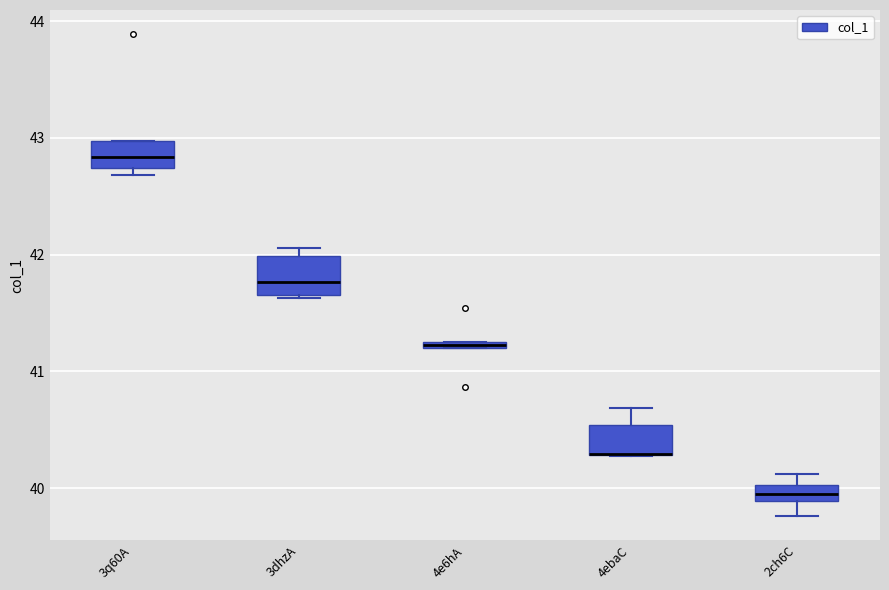

Where is the lower edge of the box for 3dhzA on the y-axis? The values are not printed on the chart, so give them approximately, as read against the axis.

41.7